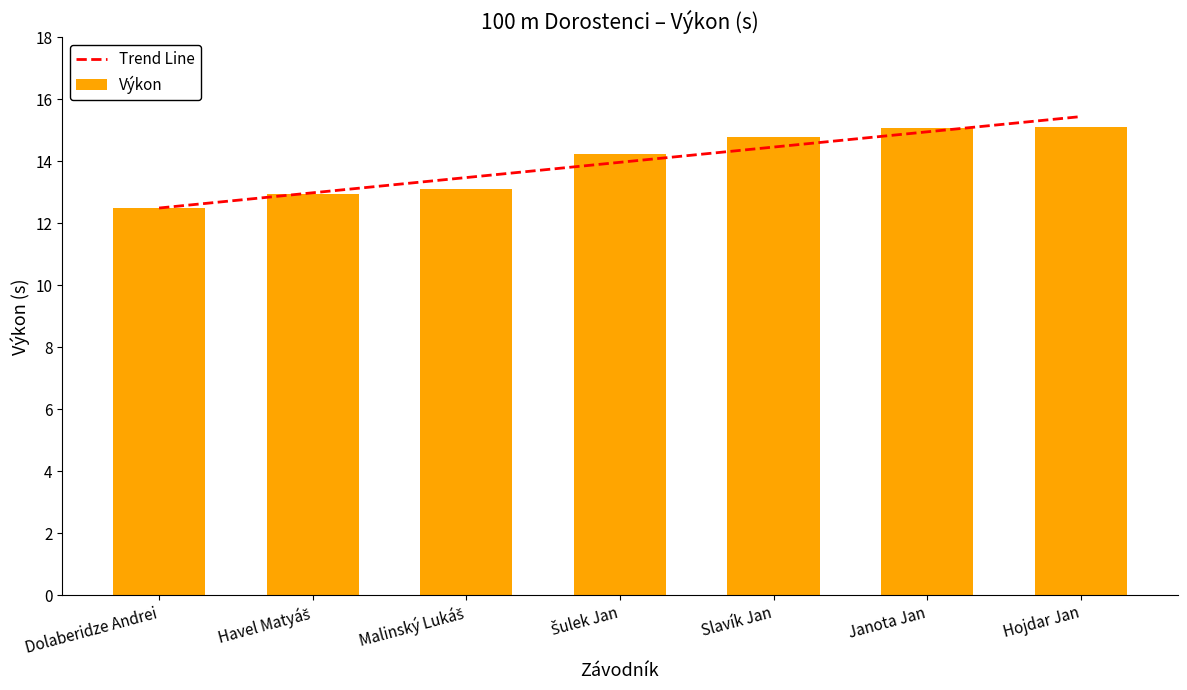

Rank the categories by value from highest to lowest.

Hojdar Jan, Janota Jan, Slavík Jan, Šulek Jan, Malinský Lukáš, Havel Matyáš, Dolaberidze Andrei